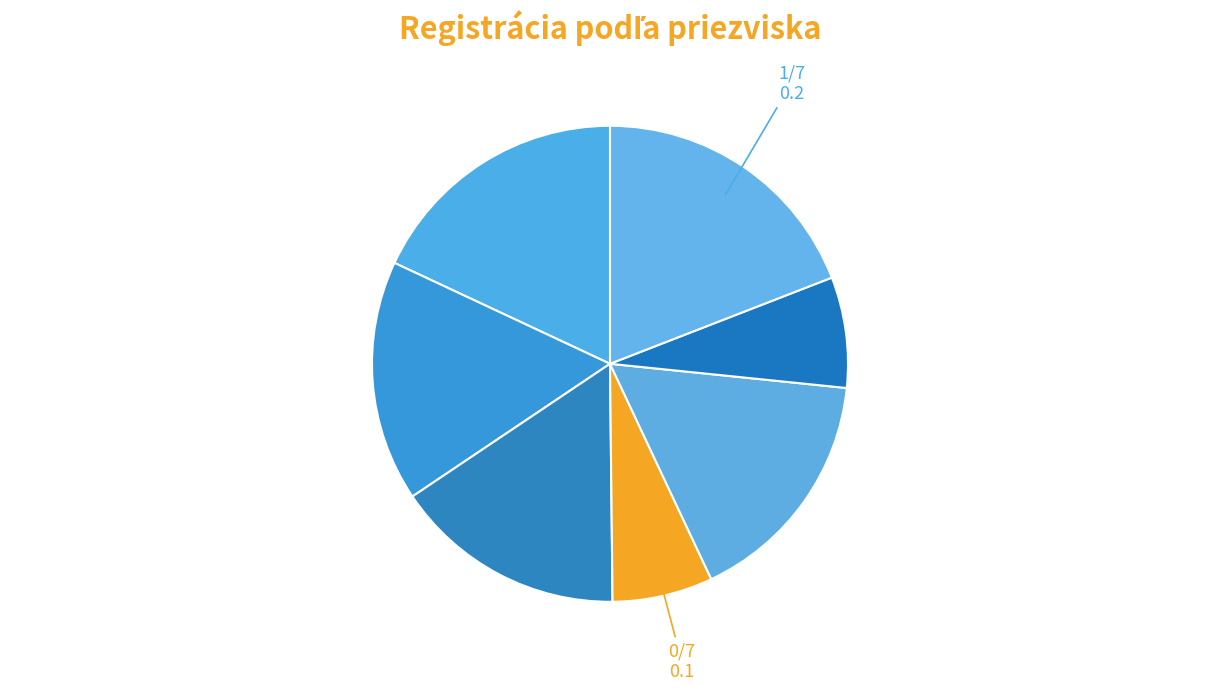

How many slices are in this pie chart?

7